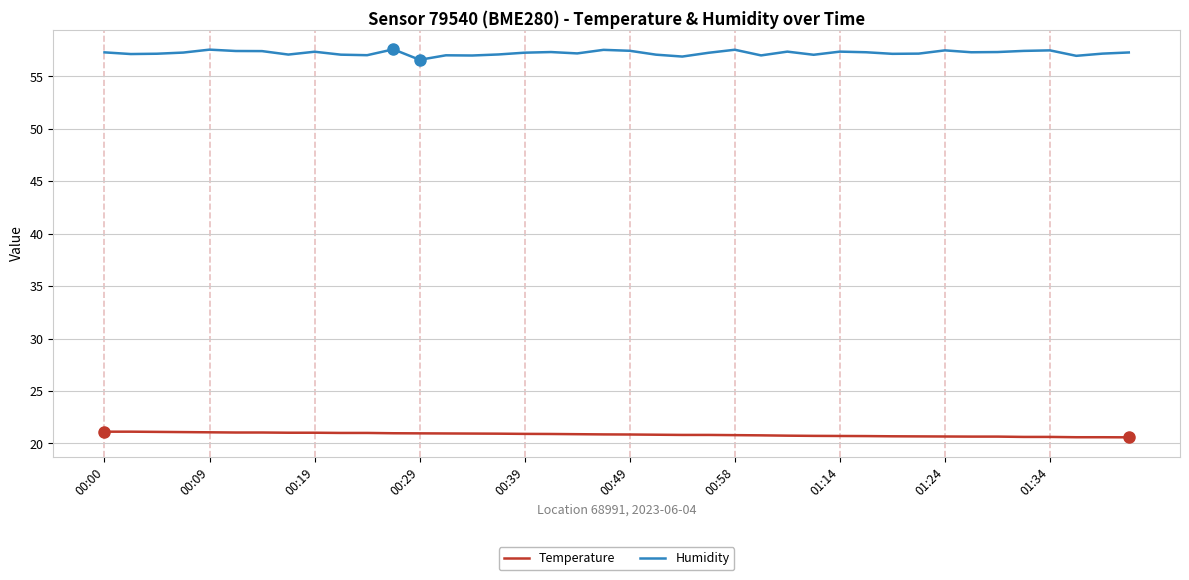

What is the minimum value shown in the chart?

20.6